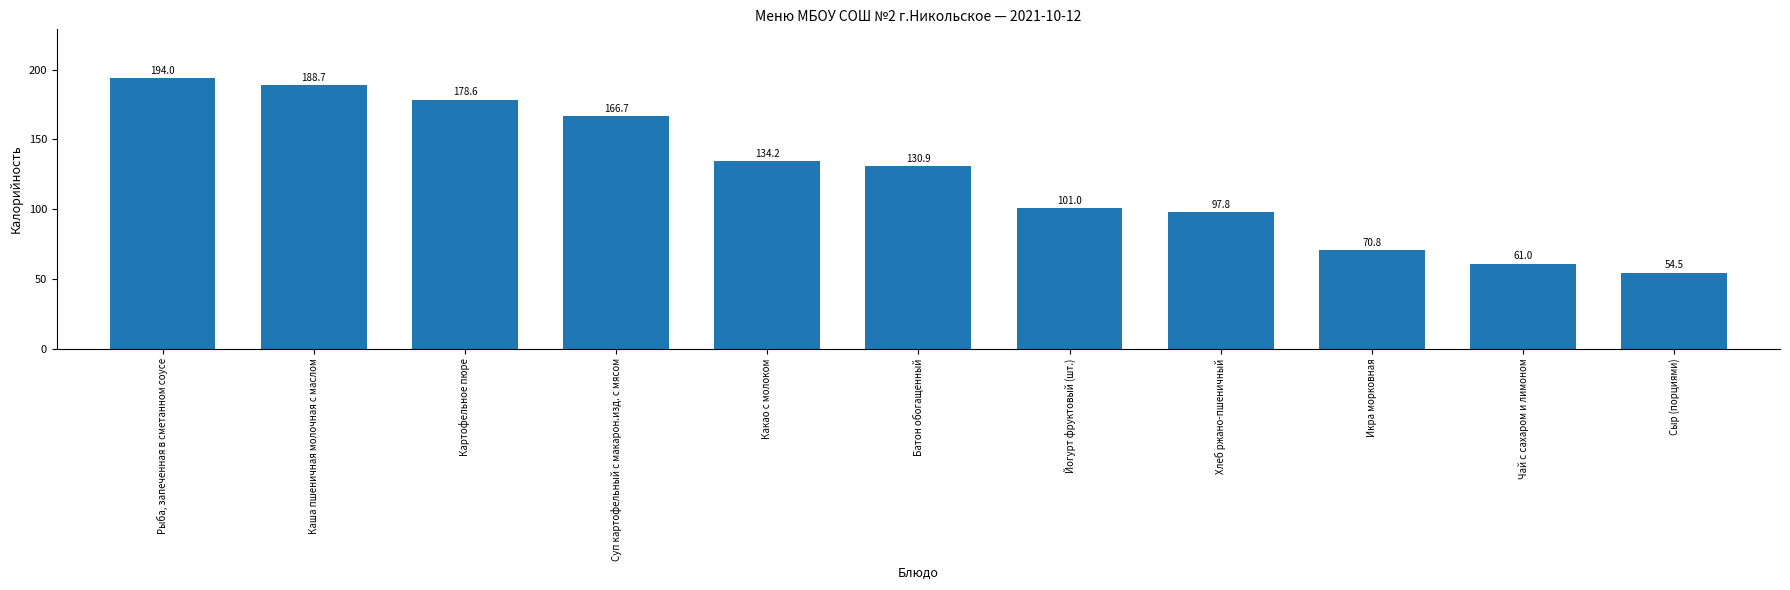

At which category does the chart reach its minimum across all series?

Сыр (порциями)